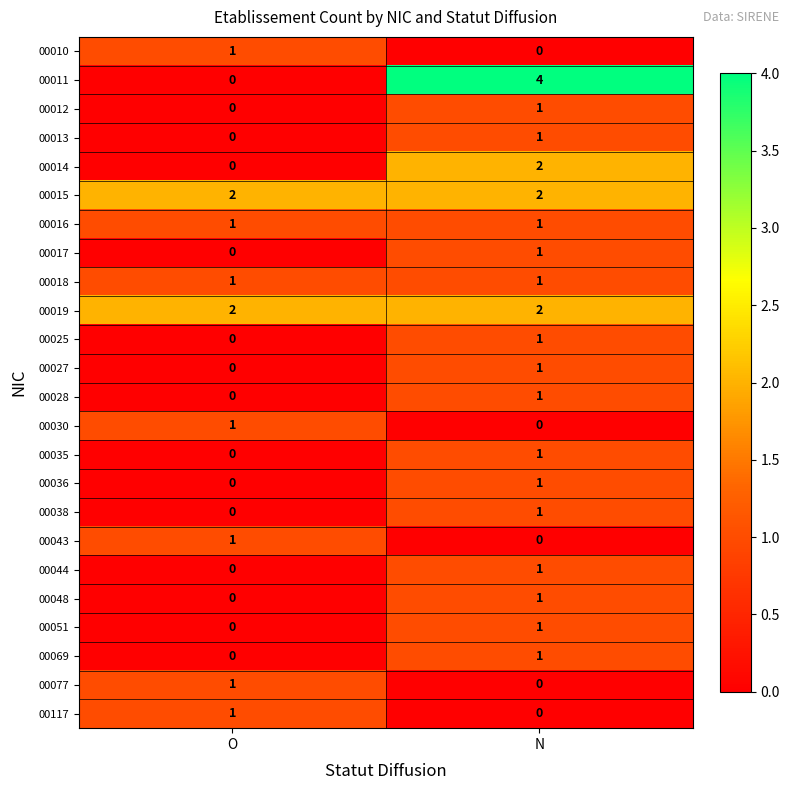

What is the total value across all series at N?

25